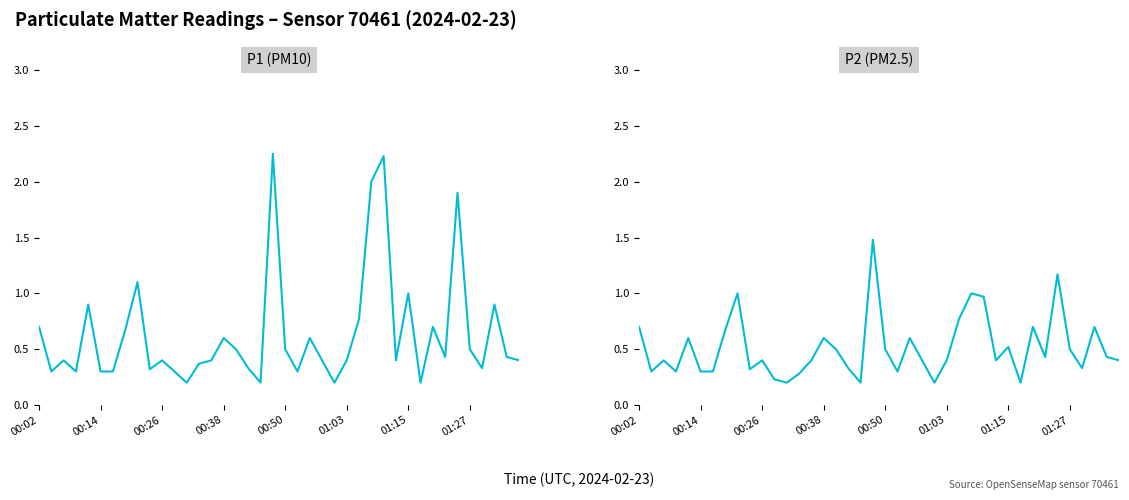

Rank the series by their average value, from highest to lowest.

P1 (PM10), P2 (PM2.5)